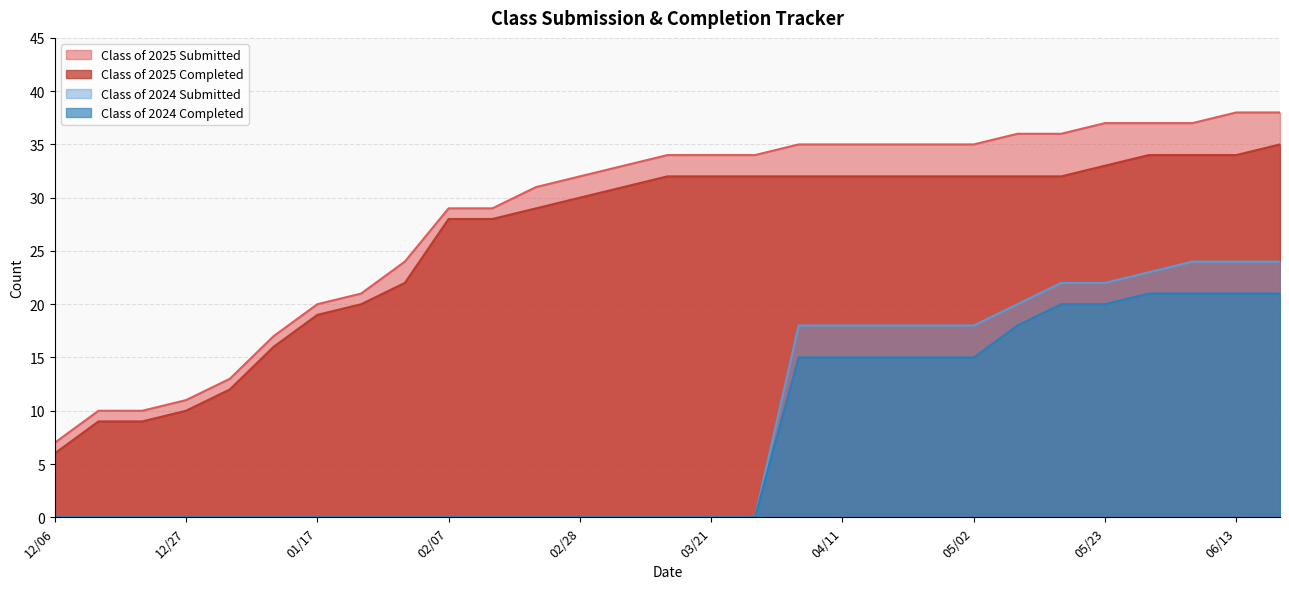

Which category has the lowest value in the Class of 2025 Completed series?

12/06